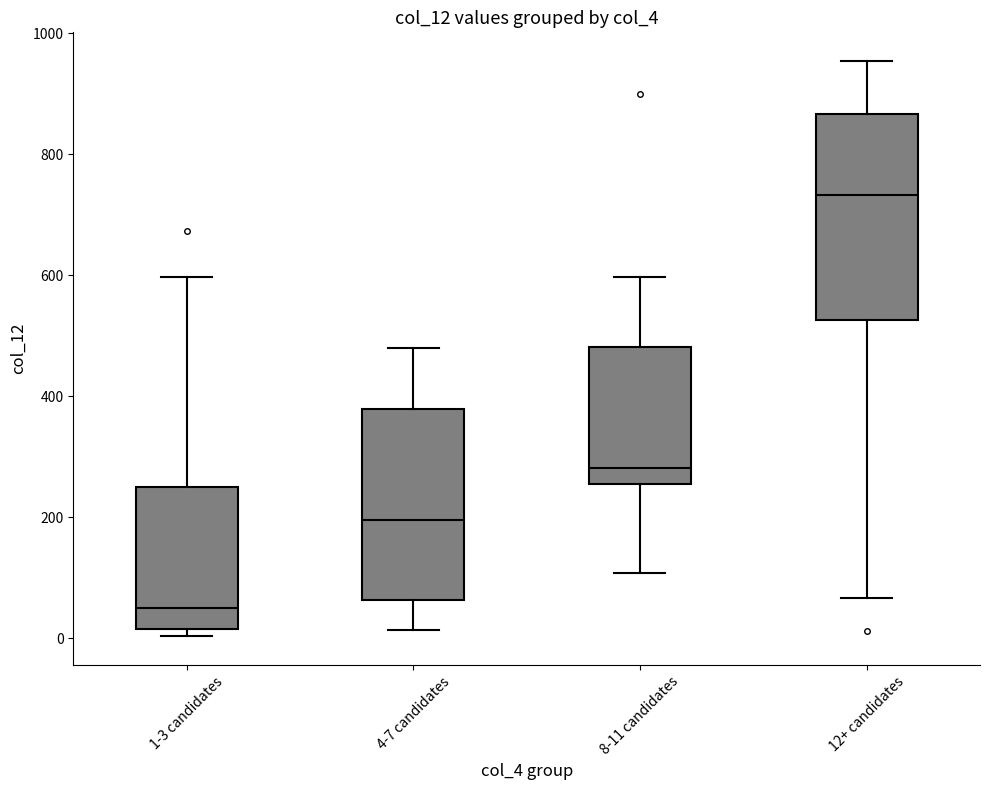

Which box has the lowest median line?

1-3 candidates